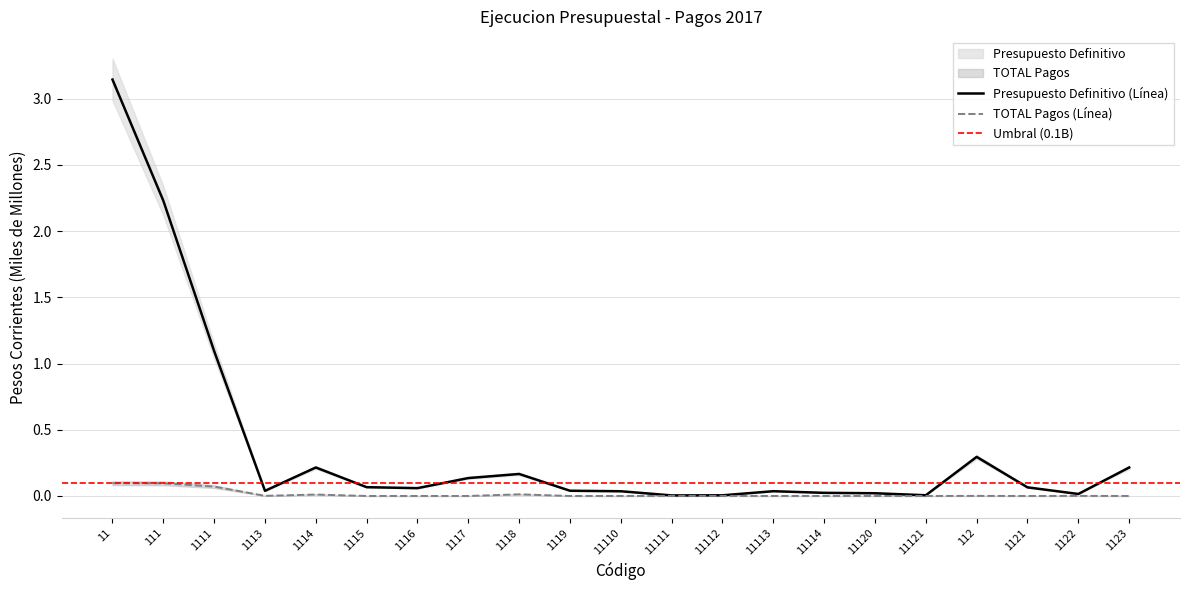

Reading left to right, extract all data points from this chart.

Presupuesto Definitivo: 11=3.1	111=2.2	1111=1.1	1113=0.0	1114=0.2	1115=0.1	1116=0.1	1117=0.1	1118=0.2	1119=0.0	11110=0.0	11111=0.0	11112=0.0	11113=0.0	11114=0.0	11120=0.0	11121=0.0	112=0.3	1121=0.1	1122=0.0	1123=0.2
TOTAL Pagos: 11=0.1	111=0.1	1111=0.1	1113=0.0	1114=0.0	1115=0.0	1116=0.0	1117=0.0	1118=0.0	1119=0.0	11110=0.0	11111=0.0	11112=0.0	11113=0.0	11114=0.0	11120=0.0	11121=0.0	112=0.0	1121=0.0	1122=0.0	1123=0.0